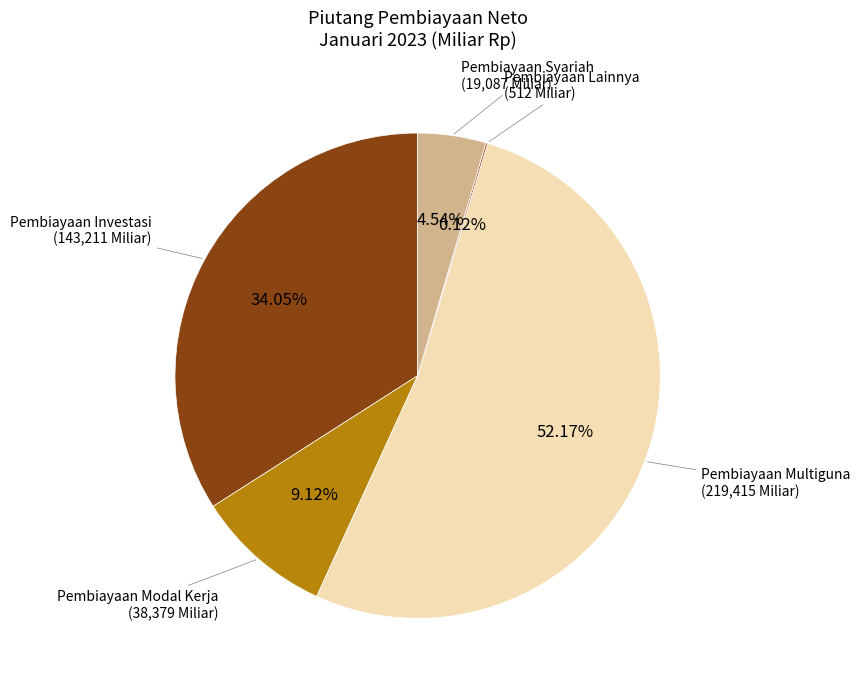

What is the ratio of the value at Pembiayaan Multiguna to the value at Pembiayaan Syariah?

11.5